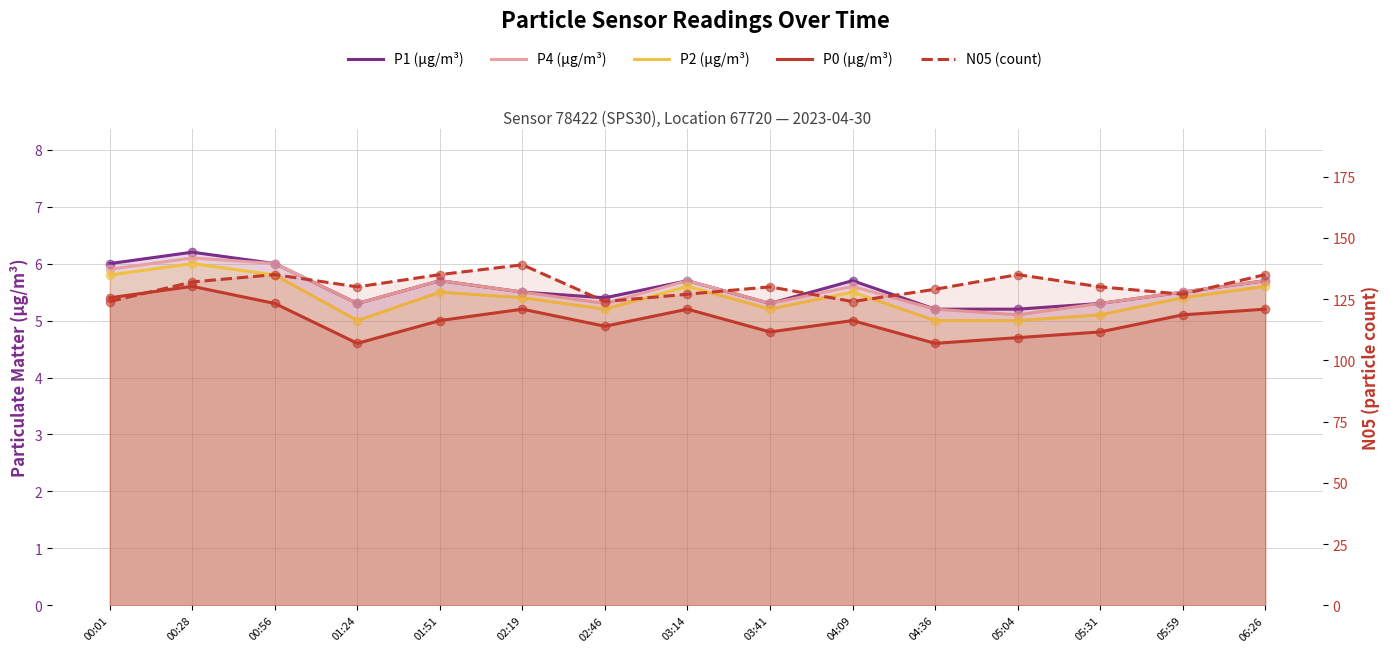

What are all the series names shown in the legend?

P1, P4, P2, P0, N05